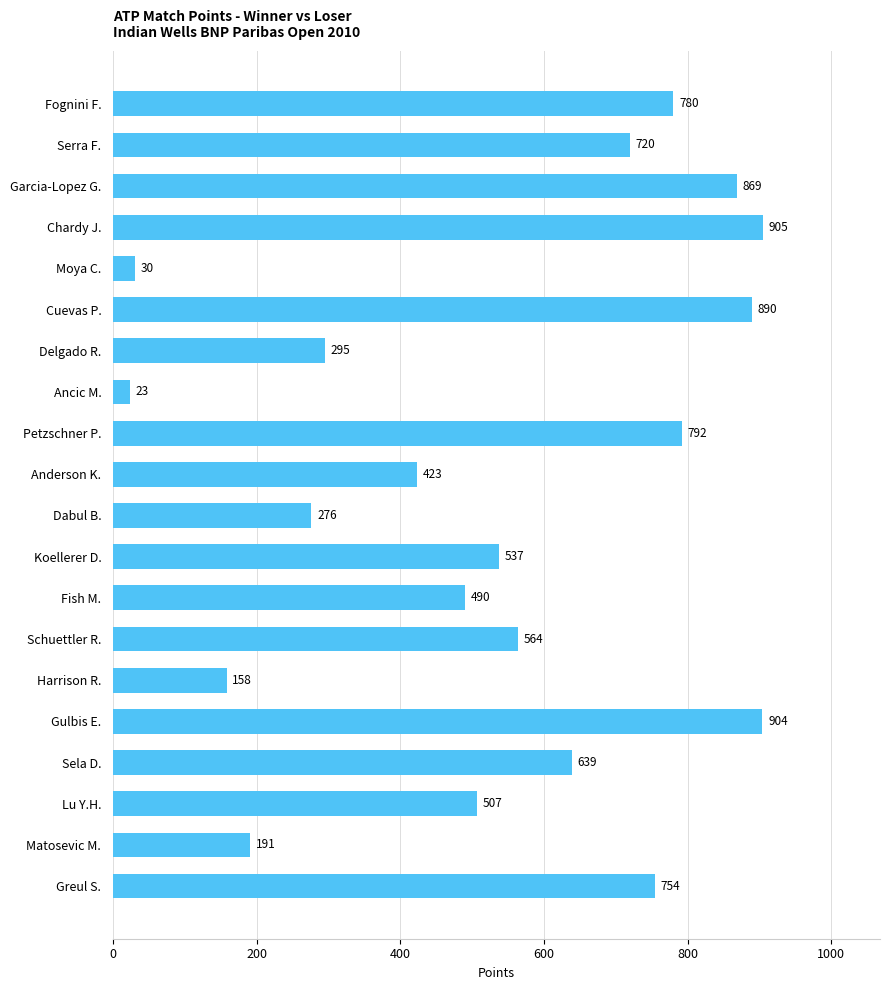

The chart shows a value of 23 at Ancic M.. True or false?

True